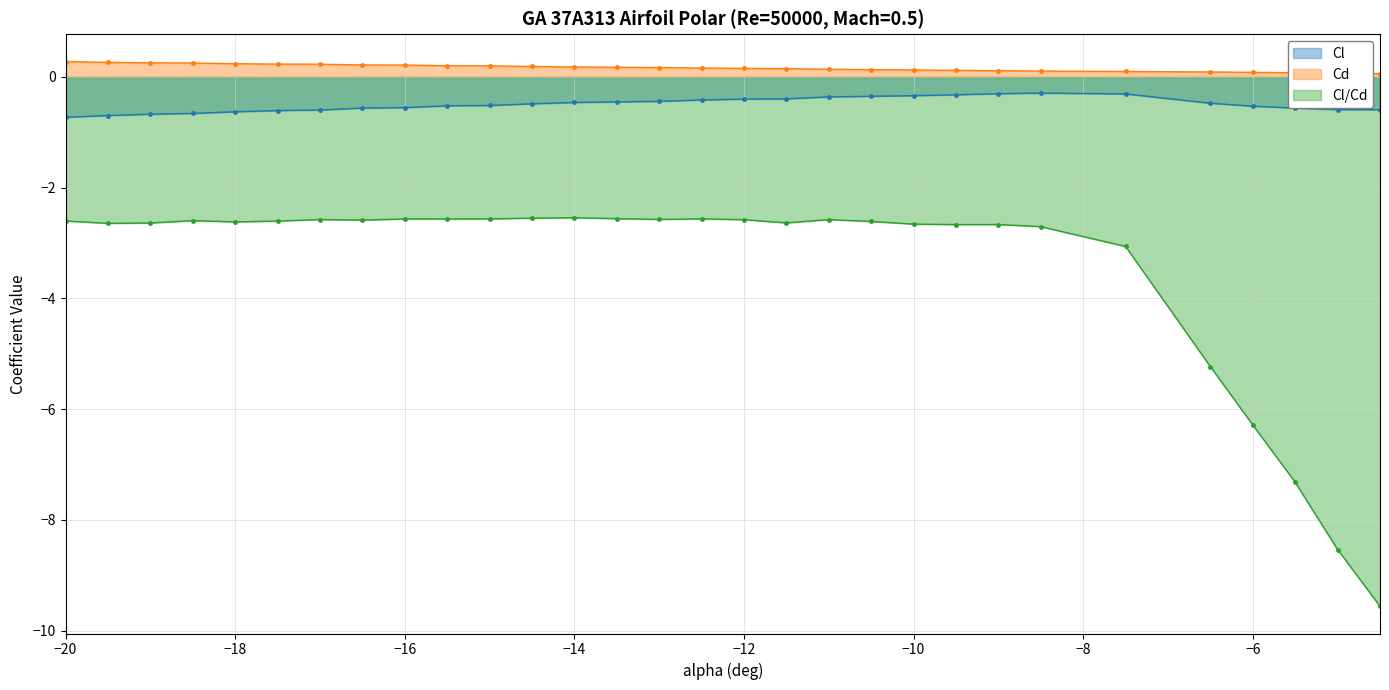

How many Cd values are between 0 and 1?

30